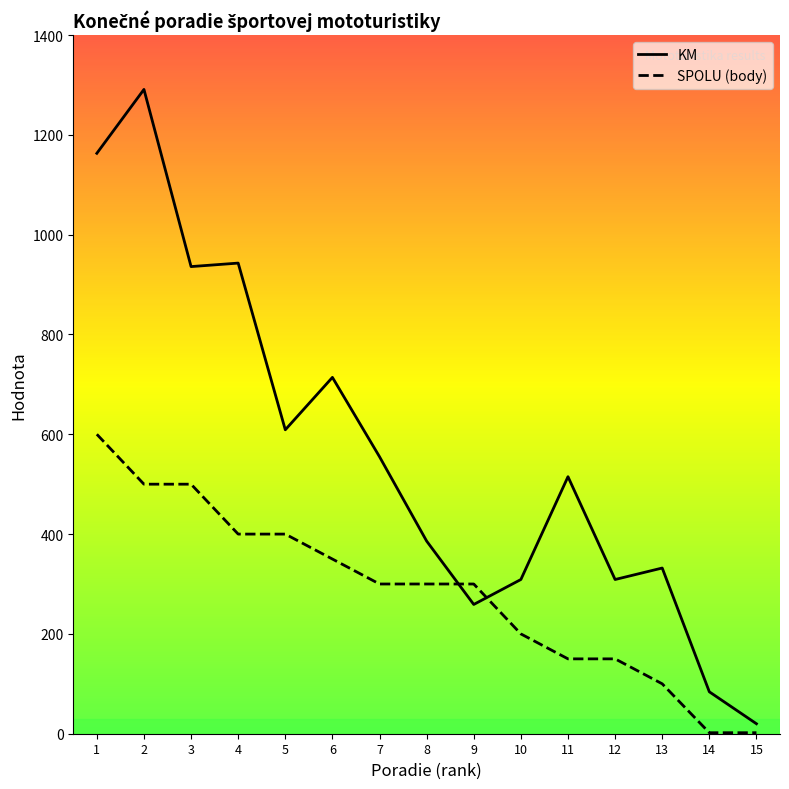

The KM series shows 84 at 14. True or false?

True